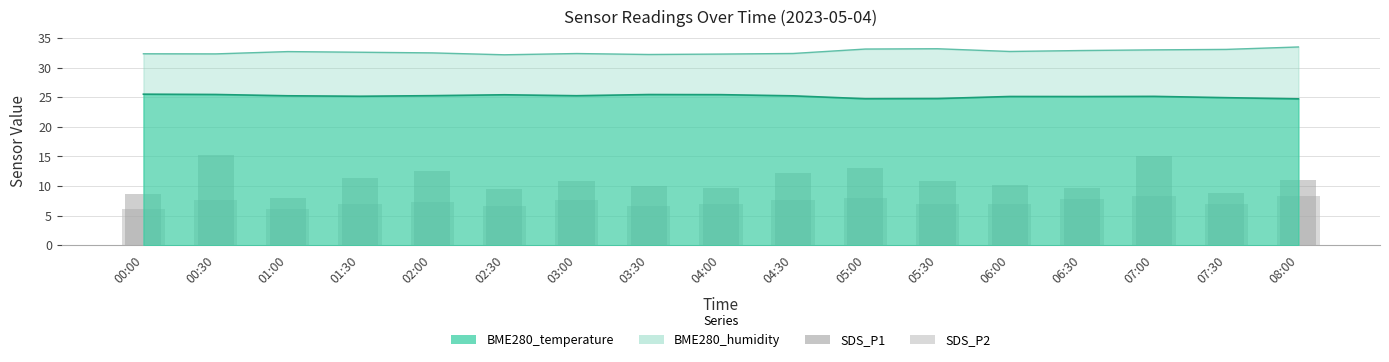

Which series changed the most between 06:00 and 08:00?

SDS_P2